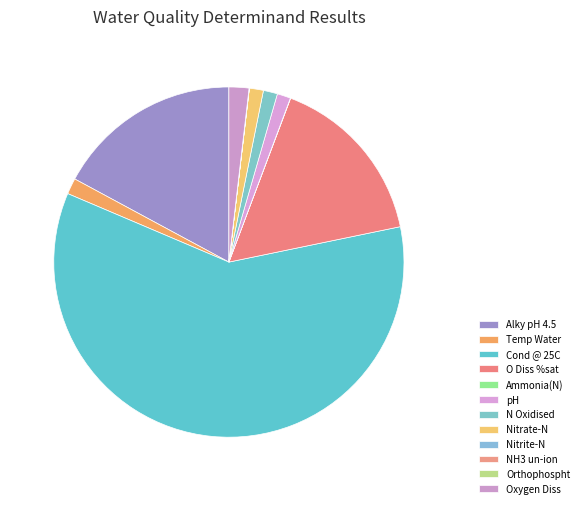

True or false: Alky pH 4.5 accounts for 17% of the total.

True